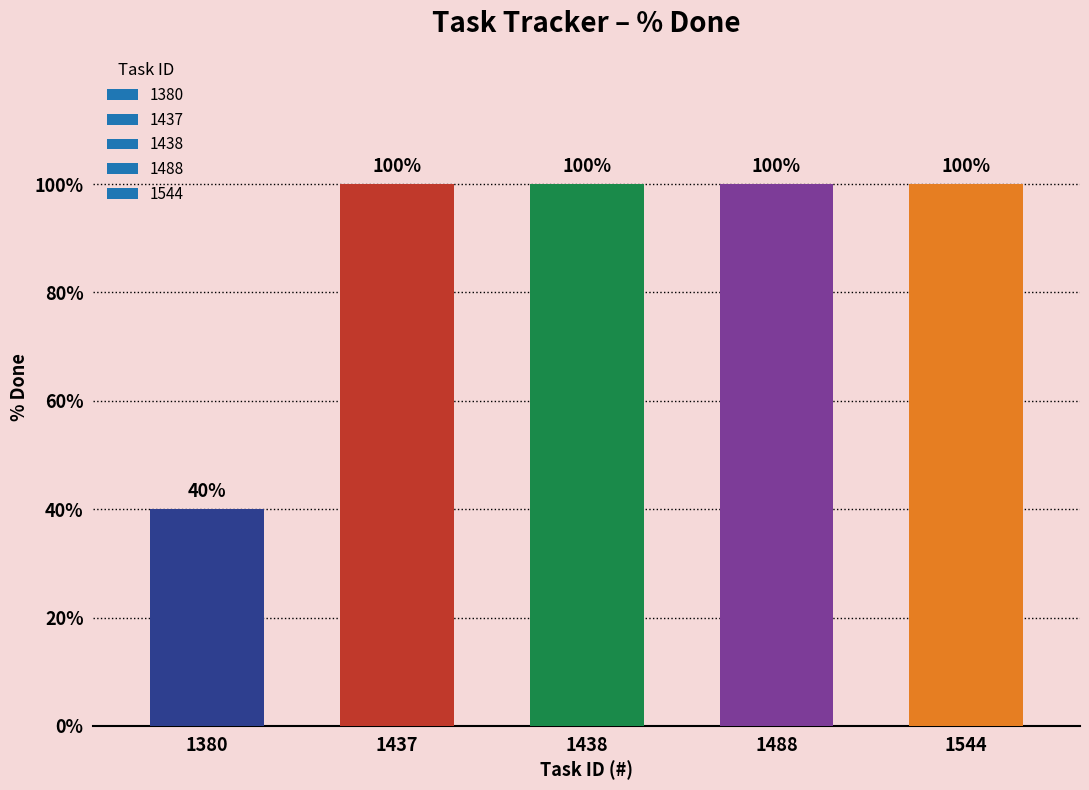

Reading right to left, list all the values displayed in this chart.

1544=100	1488=100	1438=100	1437=100	1380=40